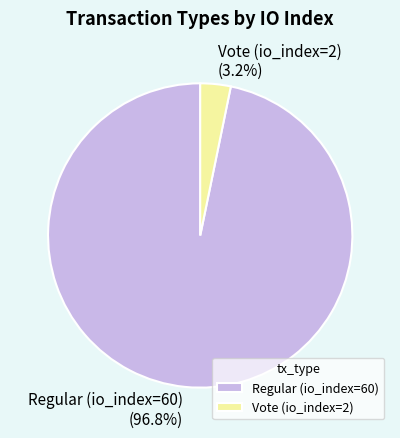

What is the smallest slice in the pie chart?

Vote (io_index=2)